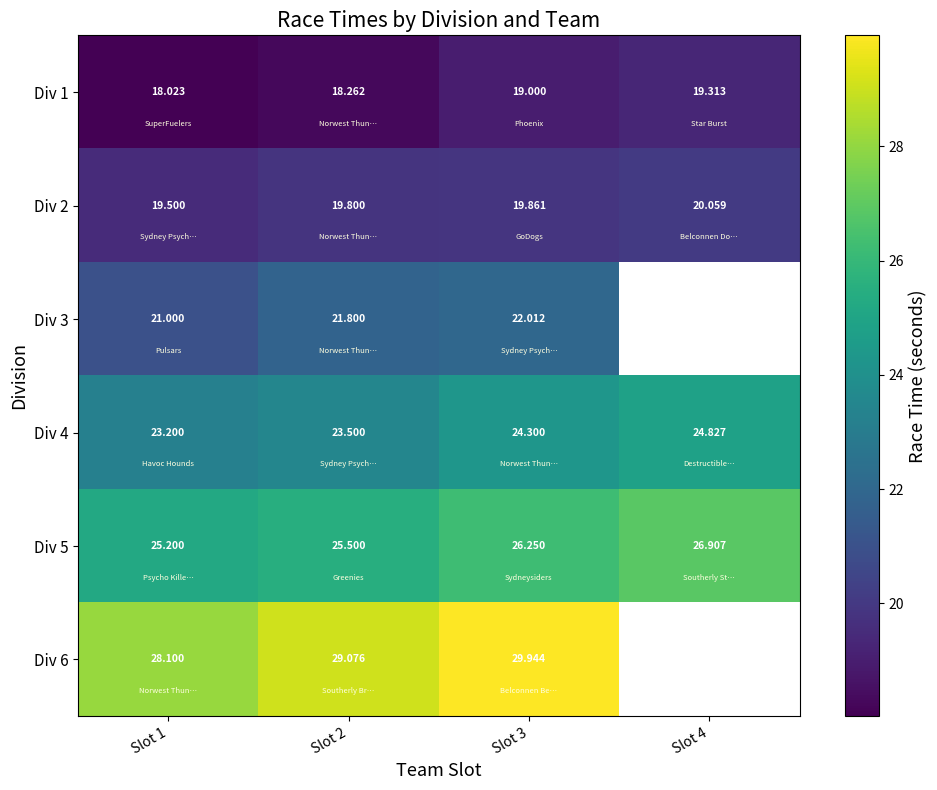

How many categories are shown in the chart?

4